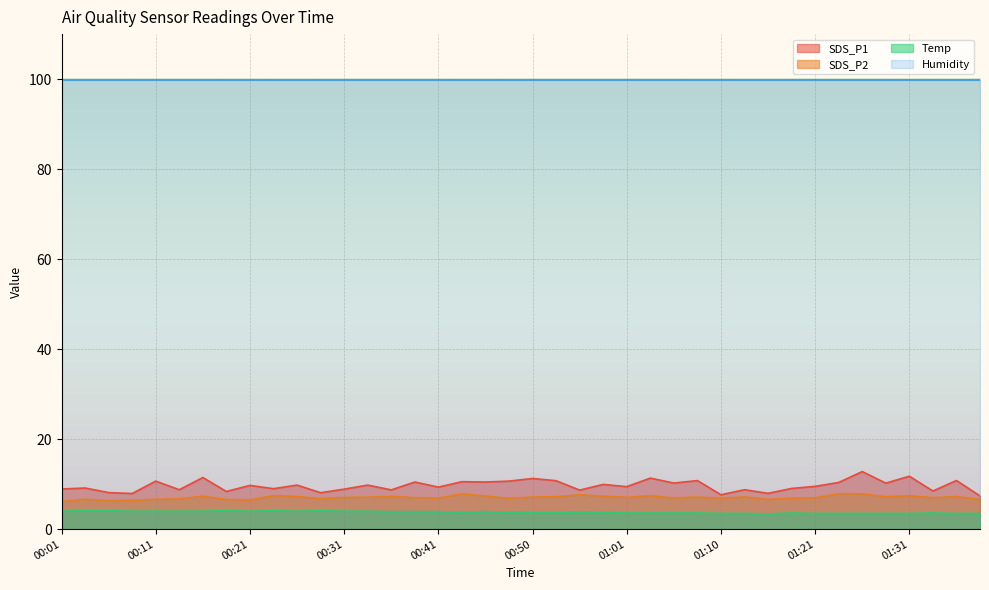

True or false: SDS_P2 and SDS_P1 intersect in this chart.

False